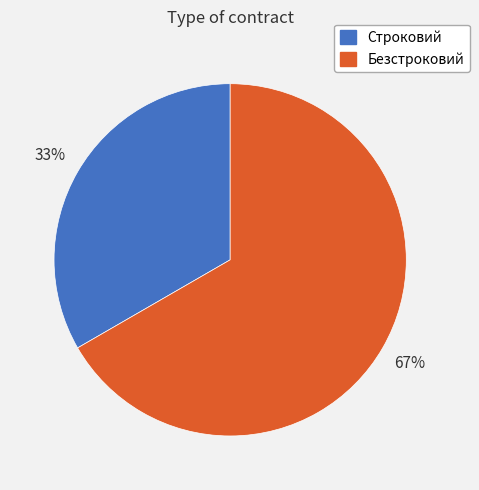

Between Строковий and Безстроковий, which is larger?

Безстроковий